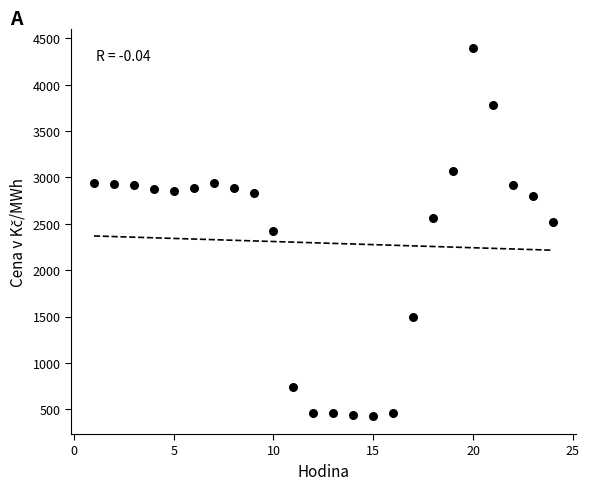

How many points are shown in the scatter plot?

24